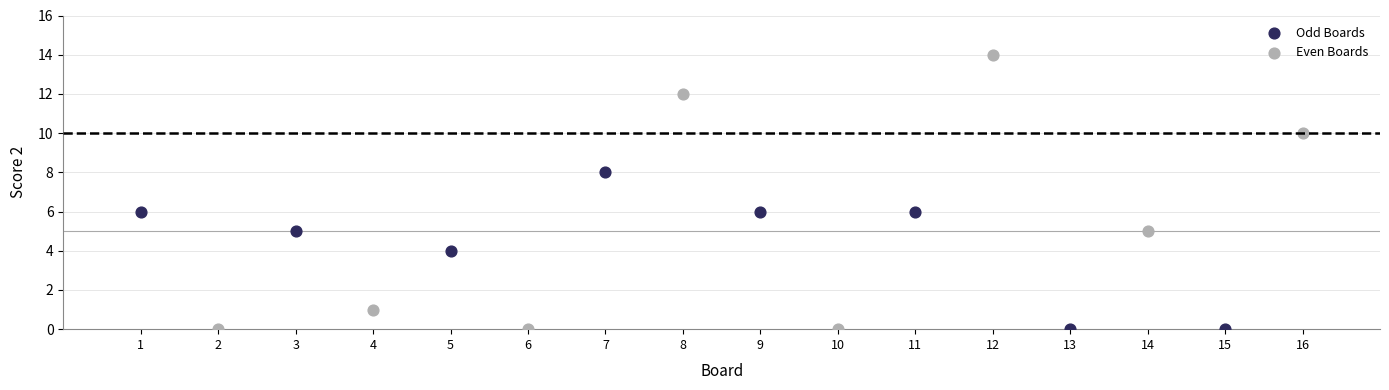

Which series contains the highest Y value?

Even Boards